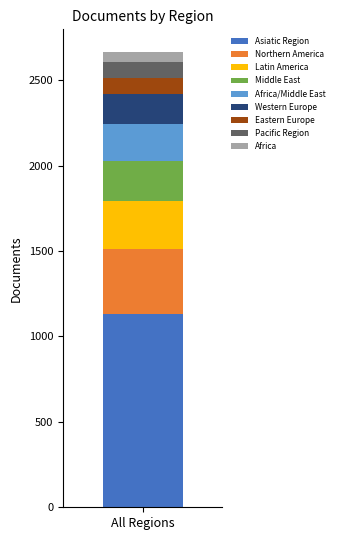

What is the minimum value for Asiatic Region?

1134